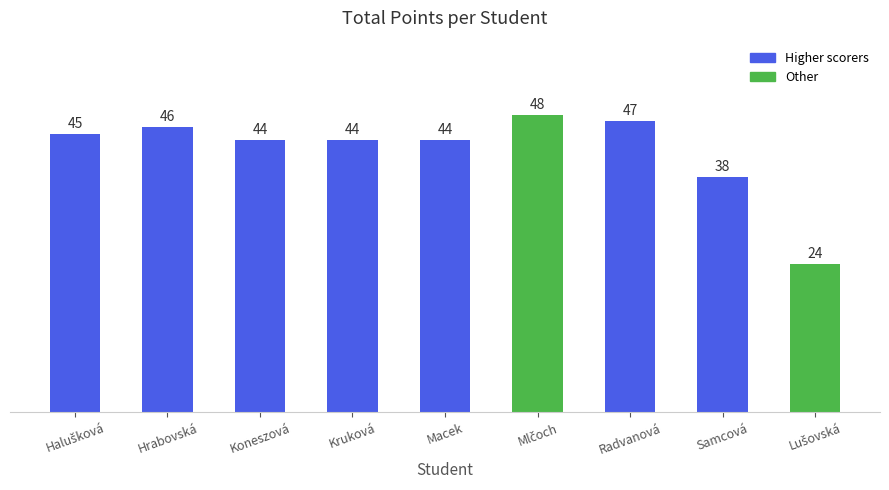

Does the chart contain stacked bars?

No